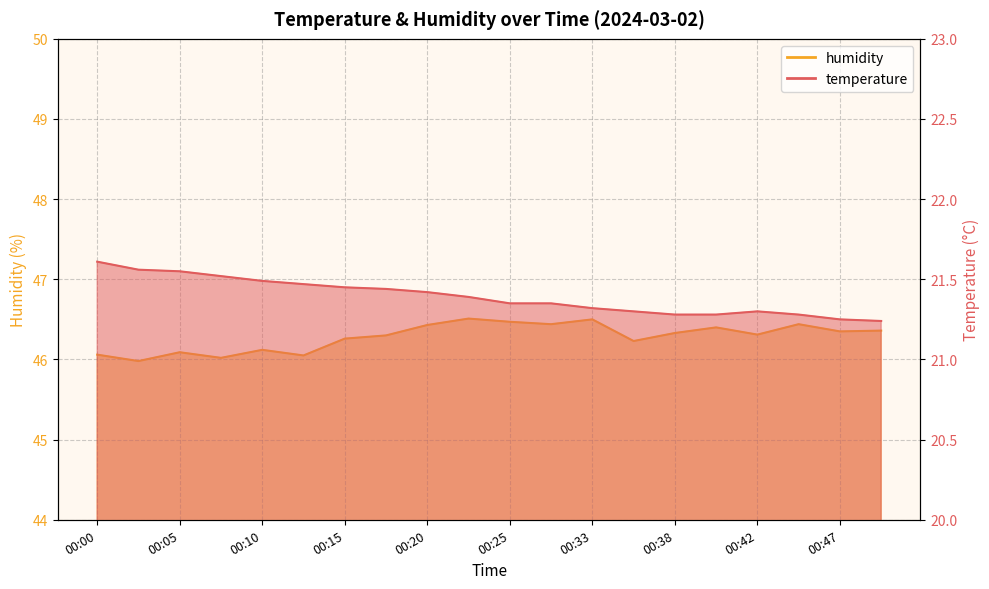

In temperature, how many points are higher than both neighbors (excluding endpoints)?

1